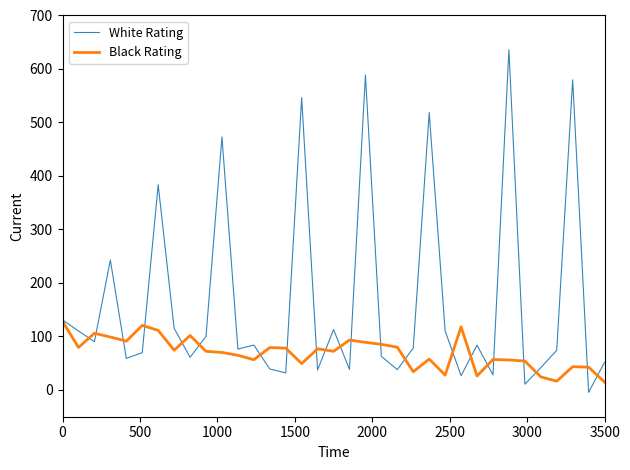

Which series has the largest range (max minus min)?

White Rating